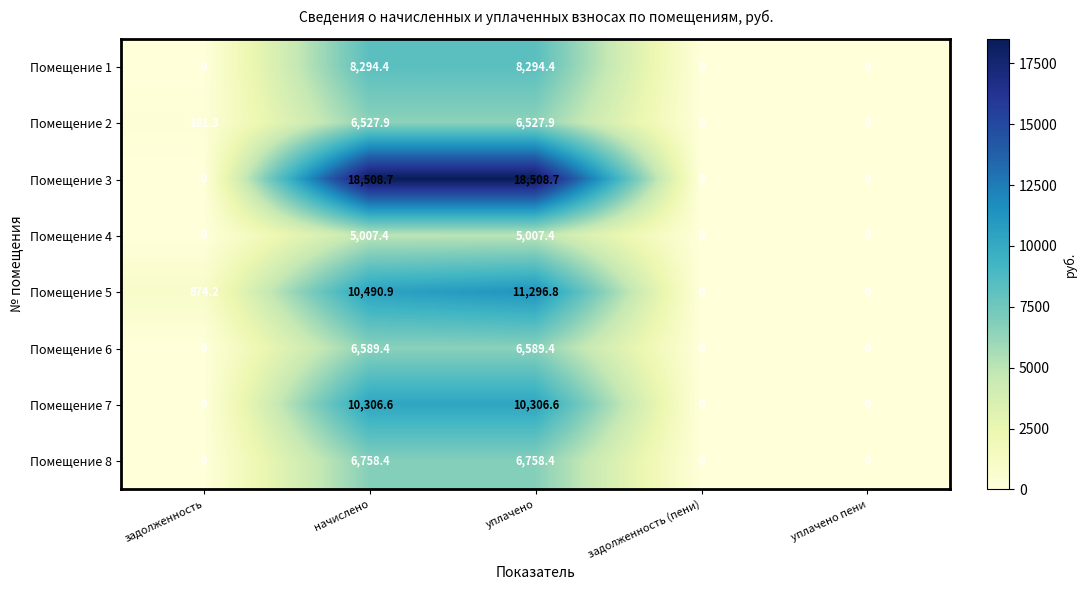

What is the maximum value shown in the chart?

18508.7